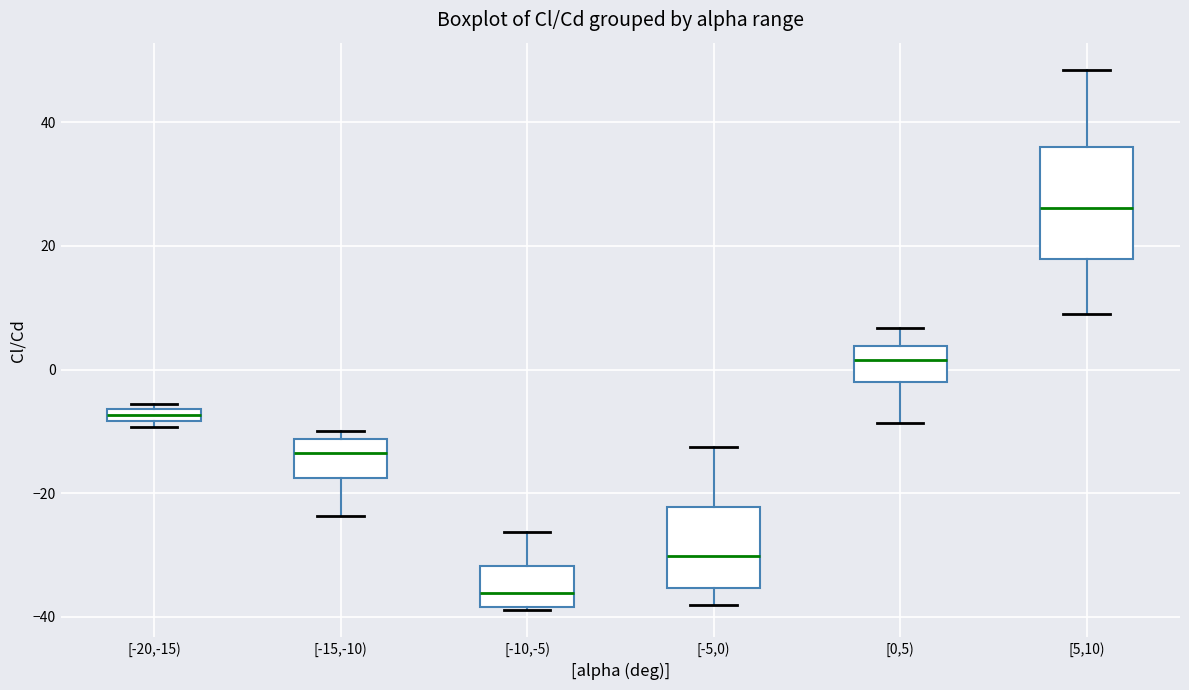

Which box is the tallest, from its lower edge to its upper edge?

[5,10)